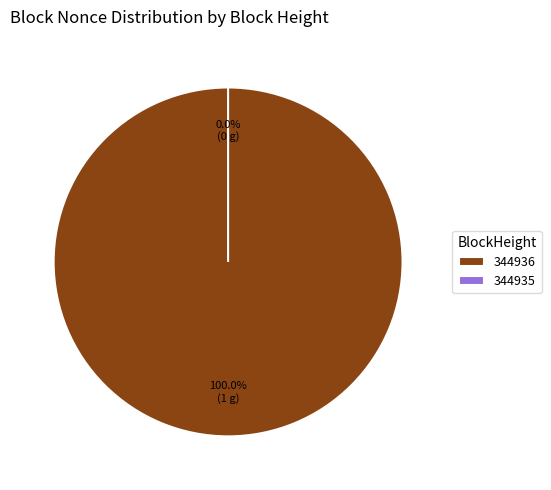

Which category has the smallest portion of the pie?

344935